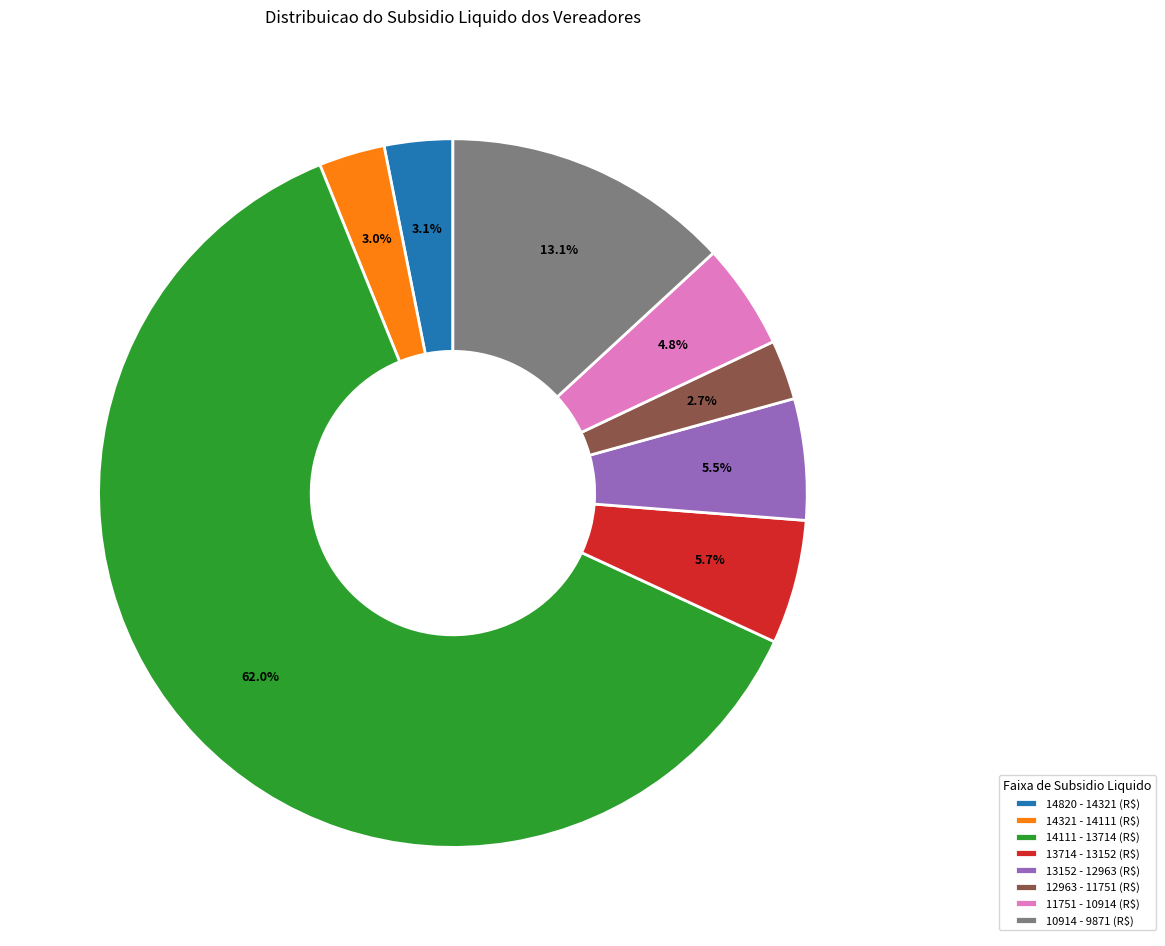

What portion of the pie excludes 13714 - 13152 (R$)?

94.3%